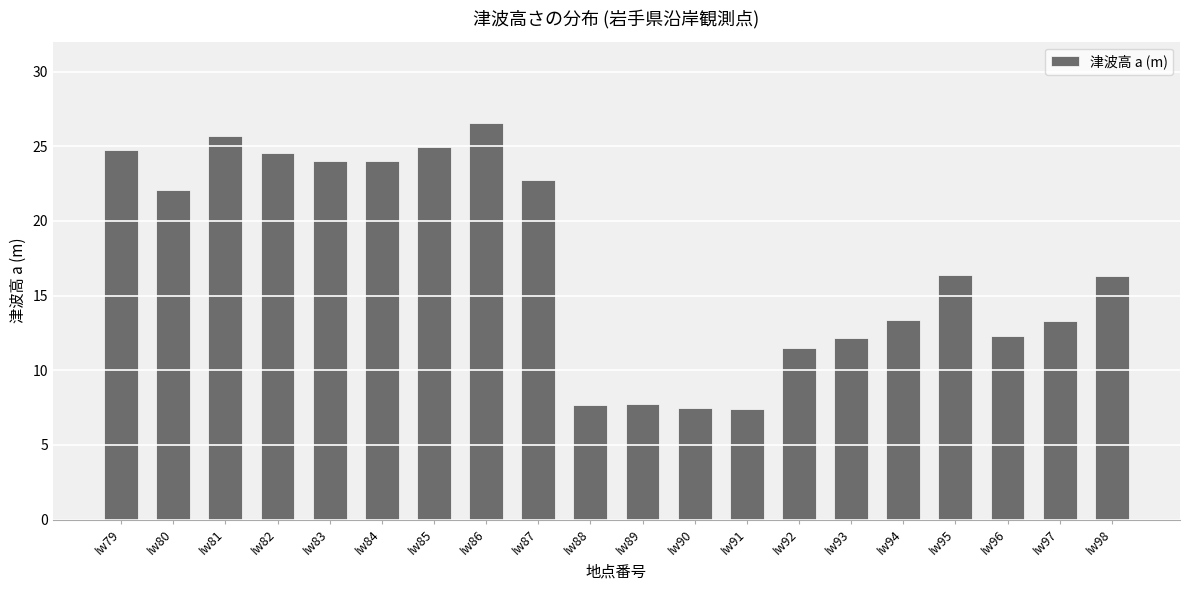

What is the value of the 19th bar from the left?

13.3